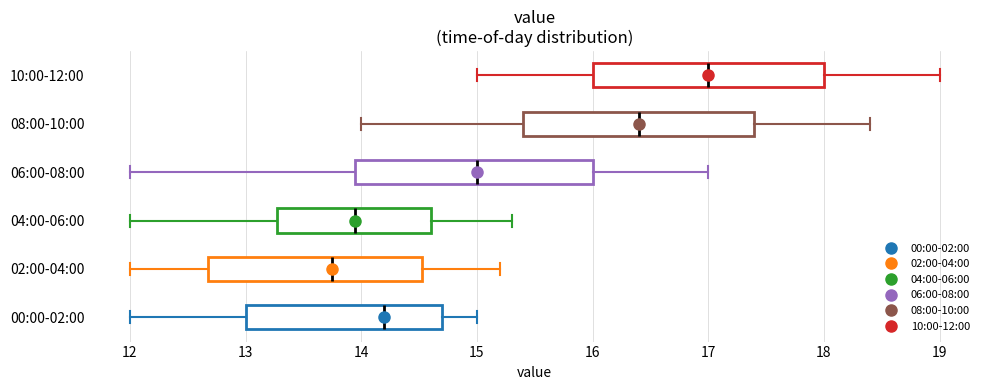

Which box's median line is the furthest to the left?

02:00-04:00